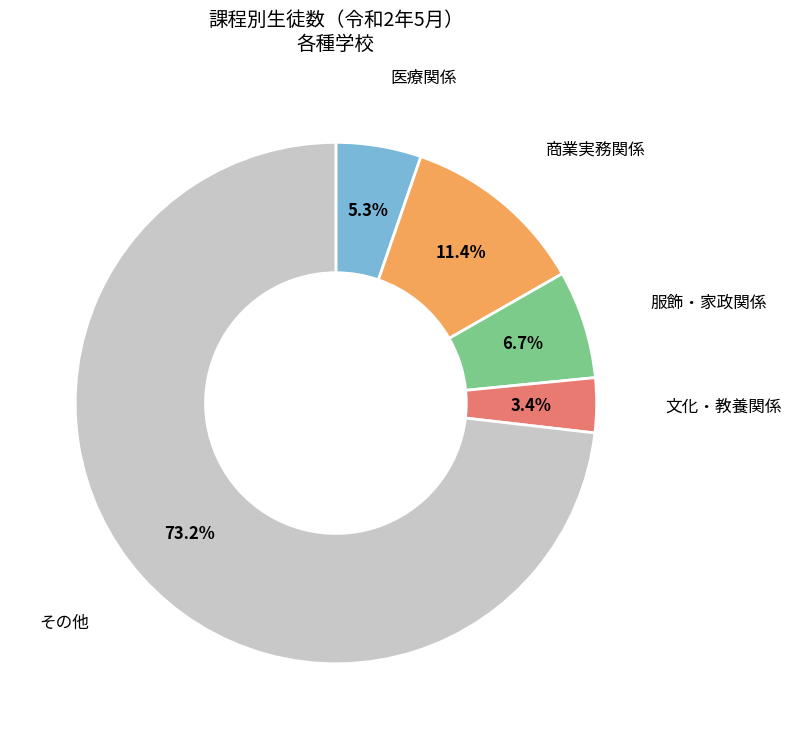

Is there a majority slice in this chart?

Yes